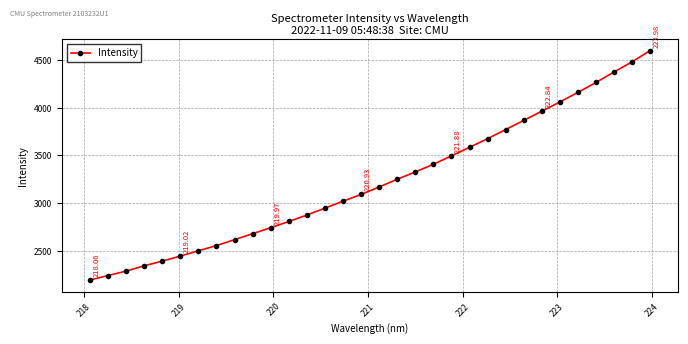

True or false: the data has more than 2 interior local peaks.

False